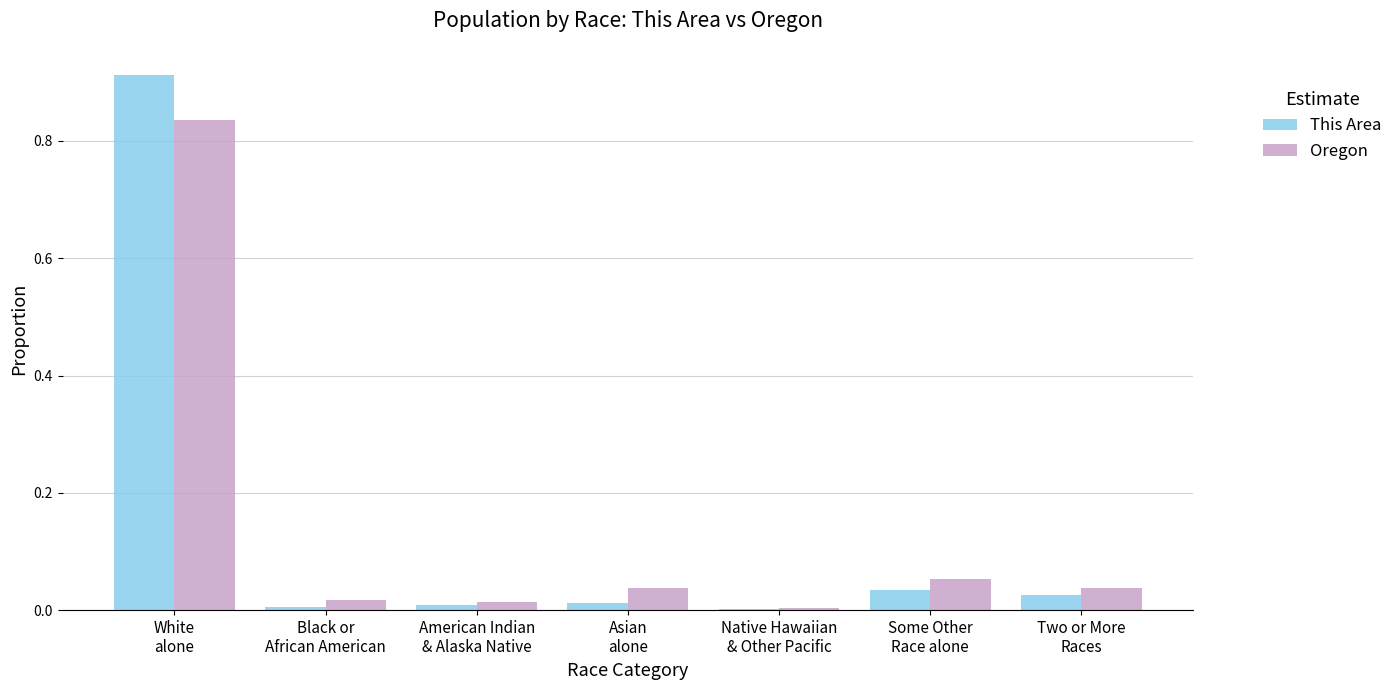

Does the chart contain stacked bars?

No